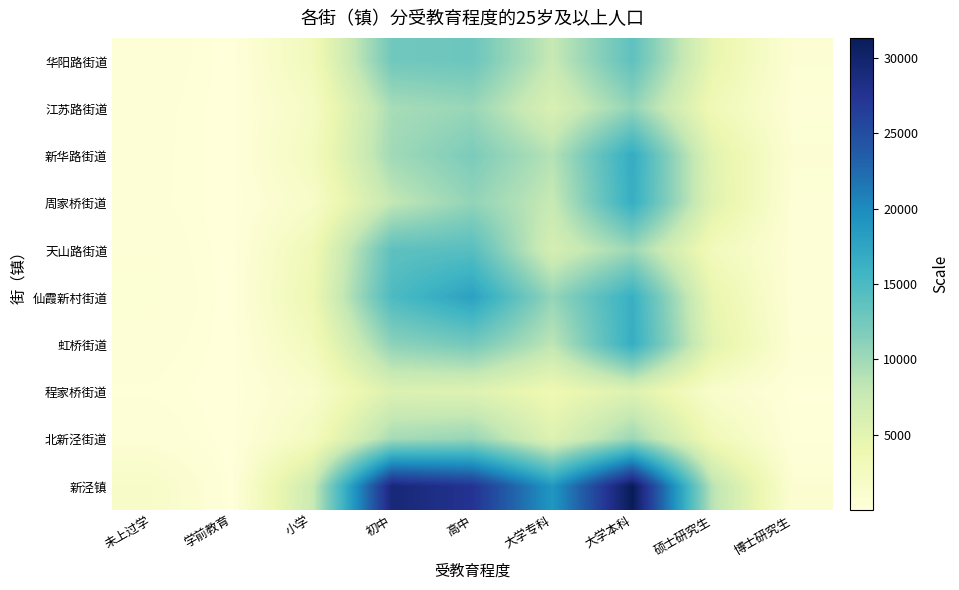

List the series in order of their peak value, highest first.

新泾镇, 仙霞新村街道, 新华路街道, 虹桥街道, 周家桥街道, 天山路街道, 华阳路街道, 江苏路街道, 北新泾街道, 程家桥街道